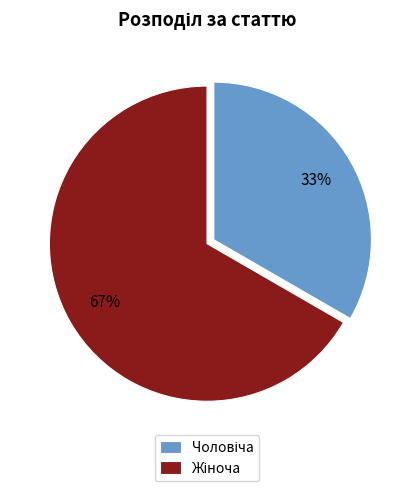

To the nearest percent, what is the average slice percentage?

50%